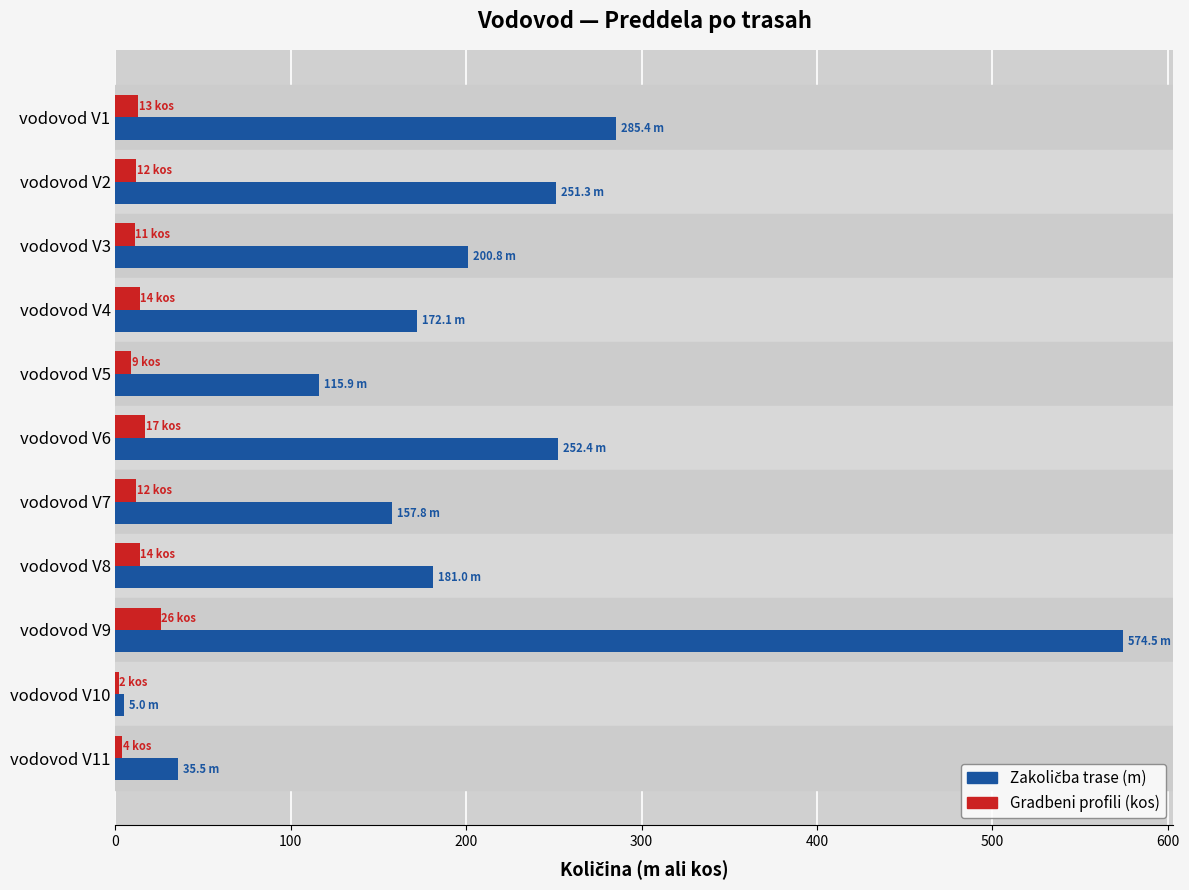

What is the difference between the highest and lowest values at vodovod V8?

167.0